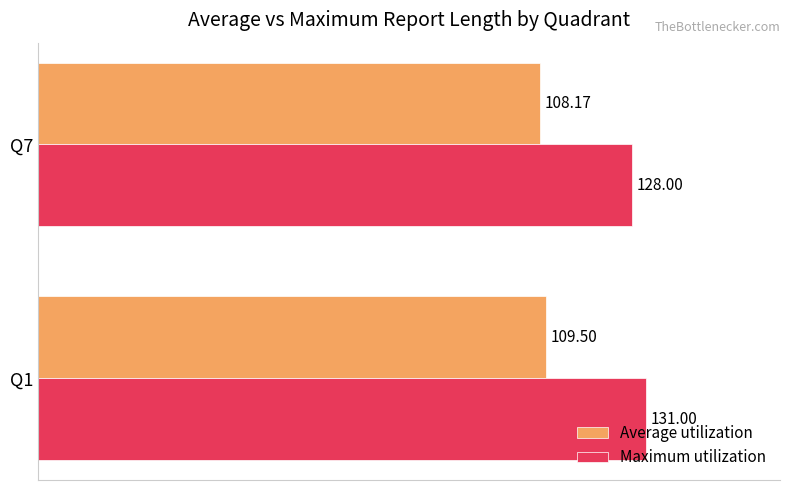

Rank the series by their average value, from lowest to highest.

Average utilization, Maximum utilization